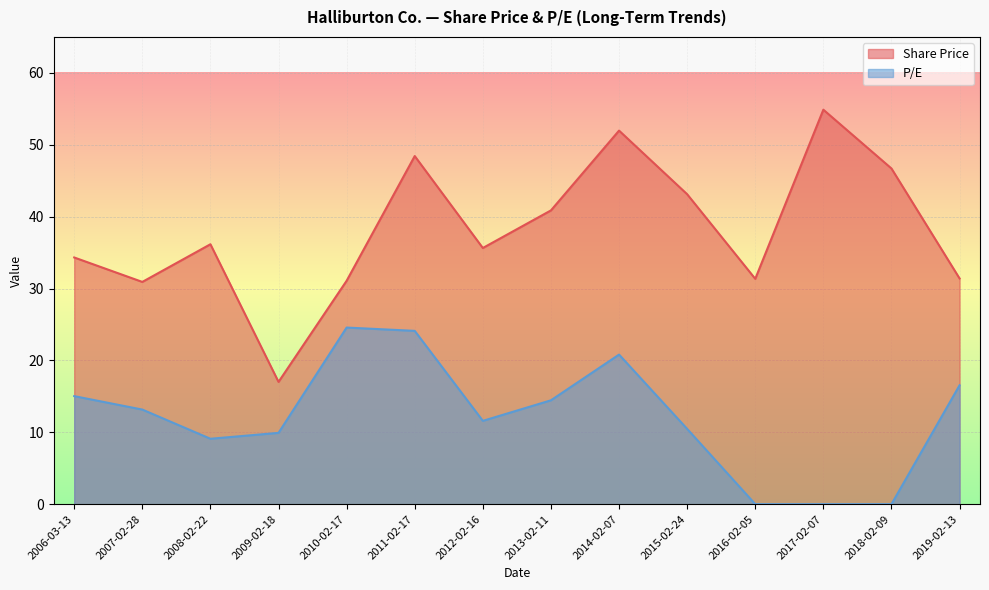

Rank the series at 2016-02-05 from lowest to highest value.

P/E, Share Price